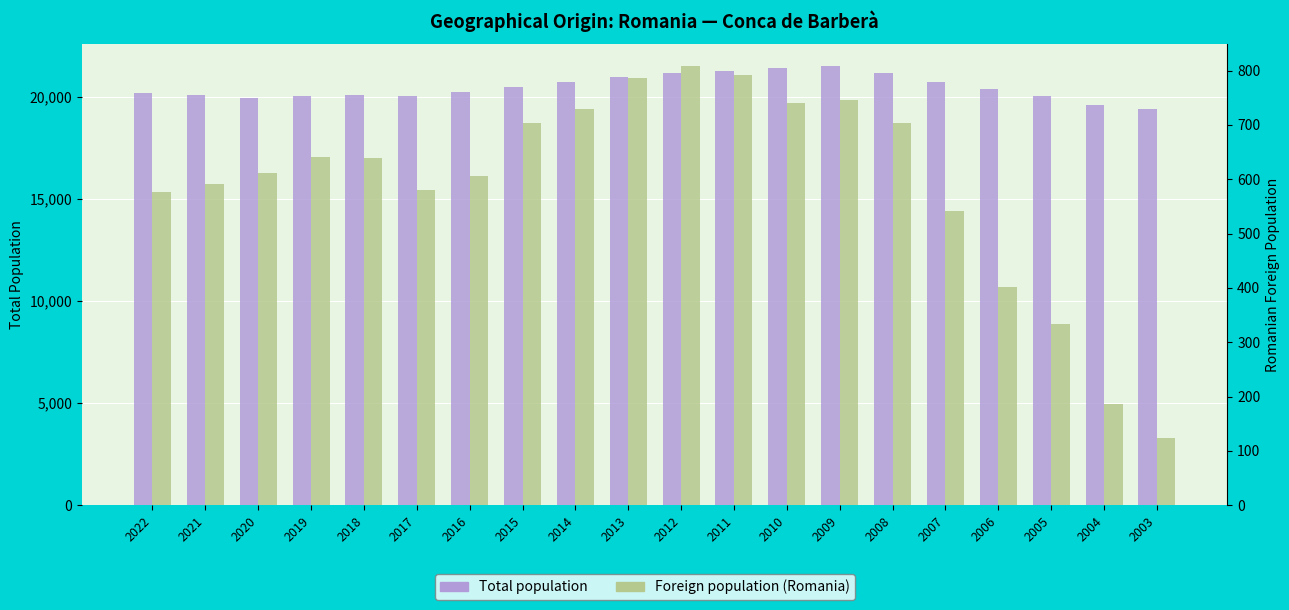

Between 2005 and 2004, which is larger?

2005